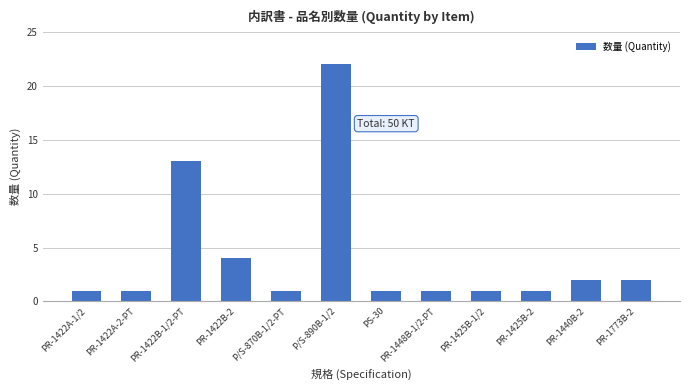

What is the smallest value displayed?

1